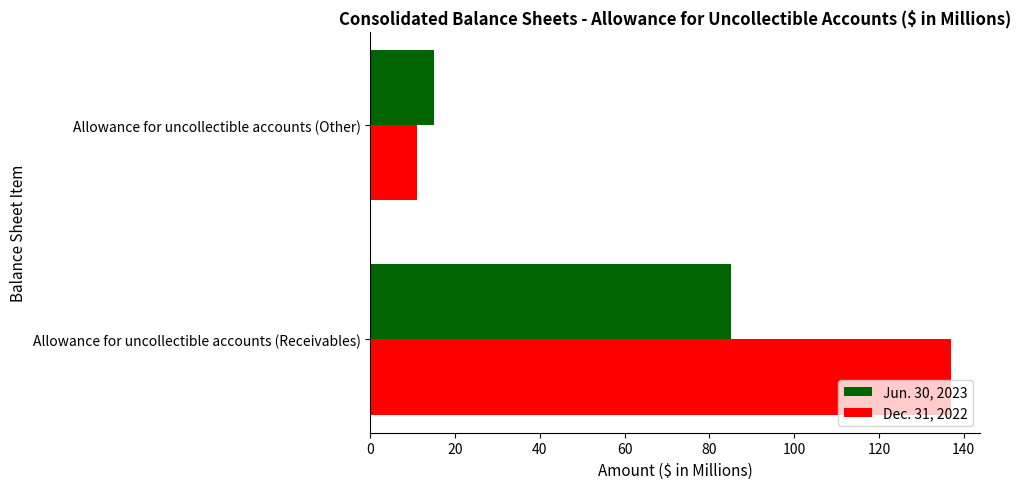

What is the average value of the Dec. 31, 2022 series?

74